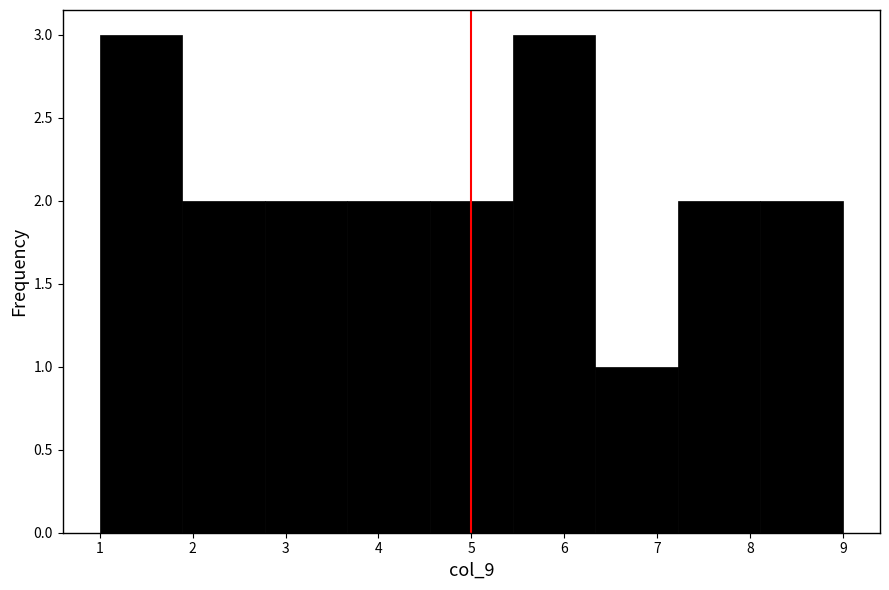

What is the height of the bar covering 1.9 to 2.8 on the x-axis? Neither the bar edges nor the heights are printed on the chart, so give them approximately, as read against the axes.

2